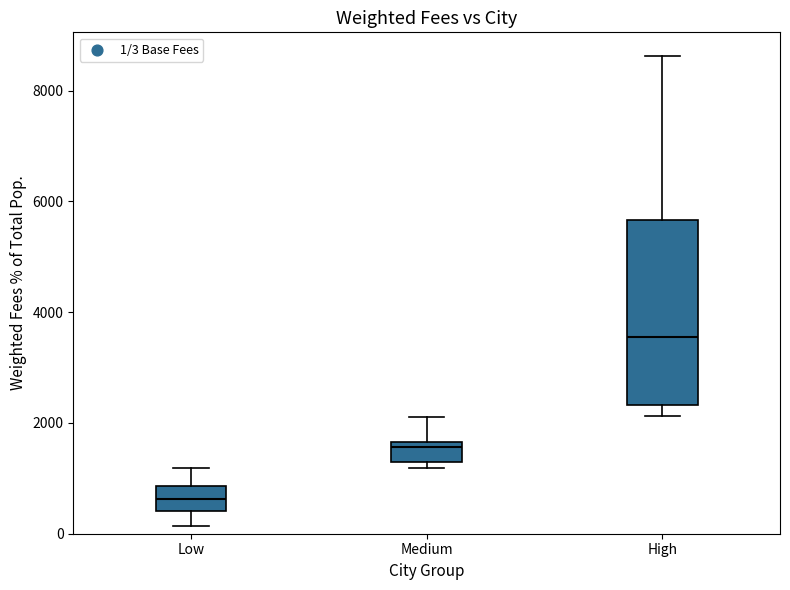

Where does the median line of the box for High sit on the y-axis? The values are not printed on the chart, so give them approximately, as read against the axis.

3600